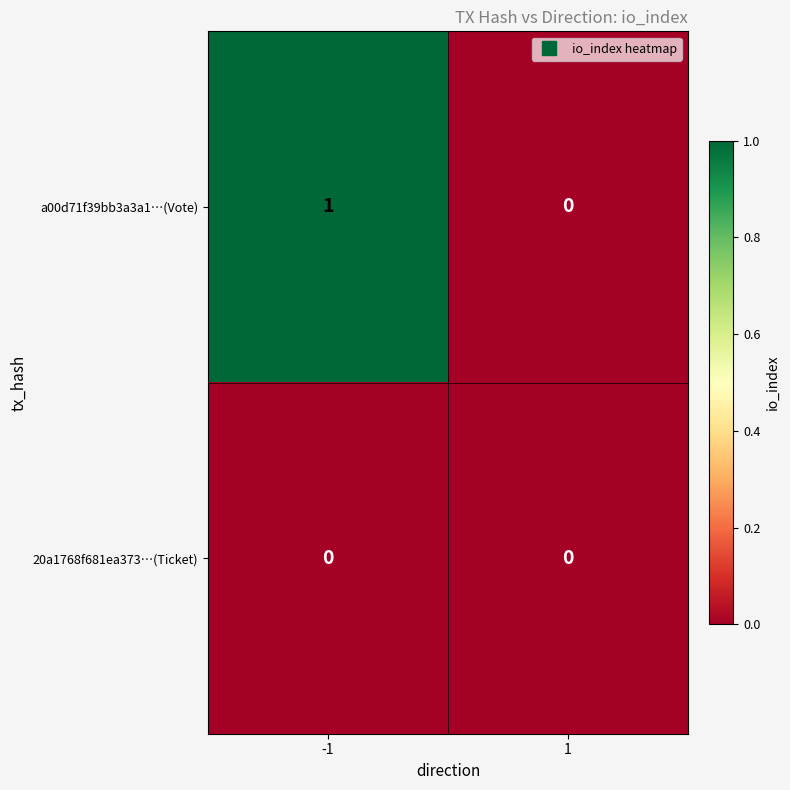

True or false: 20a1768f681ea373…(Ticket) has a value of 0 at 1.

True